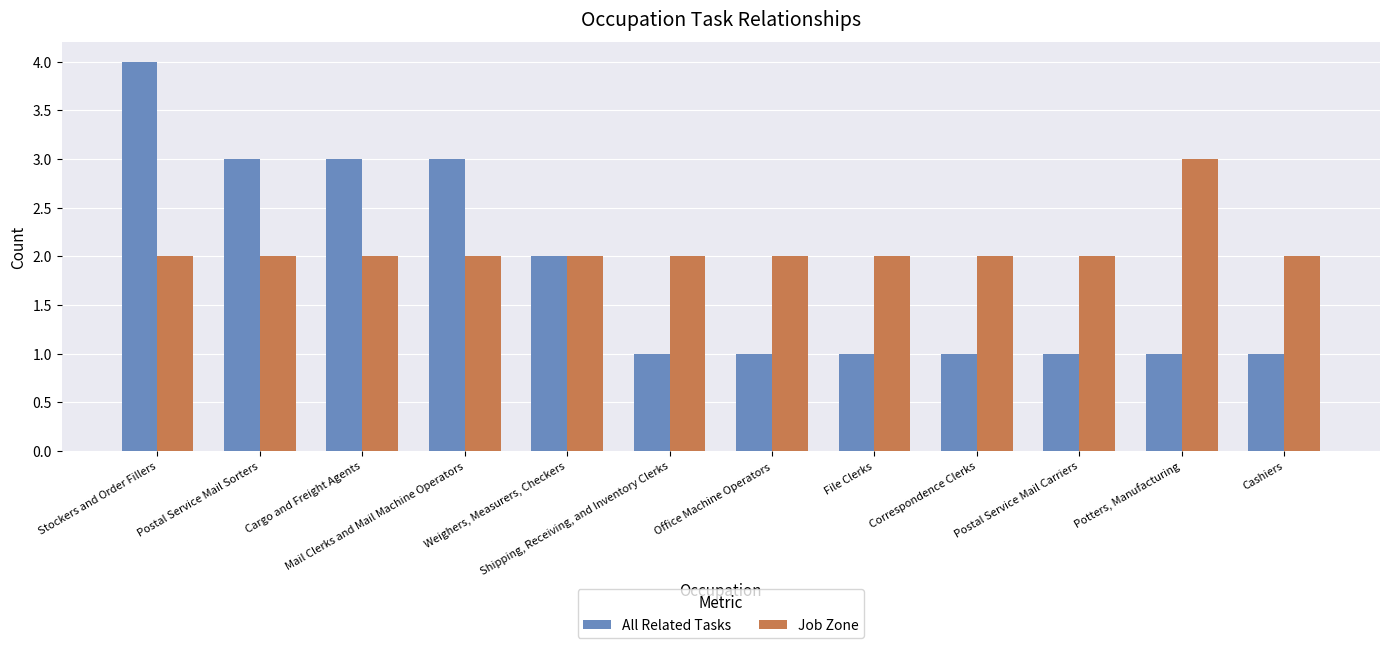

Does the chart contain any negative values?

No